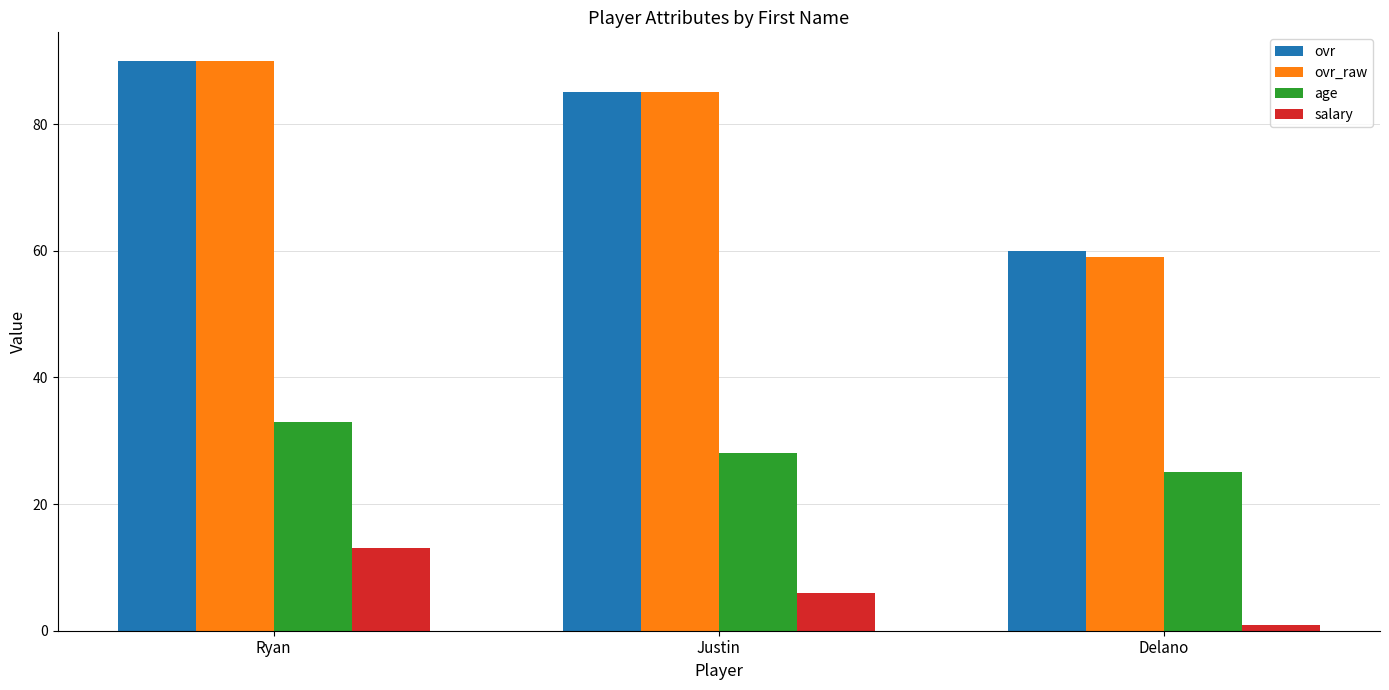

List the labels in order of age value, largest first.

Ryan, Justin, Delano